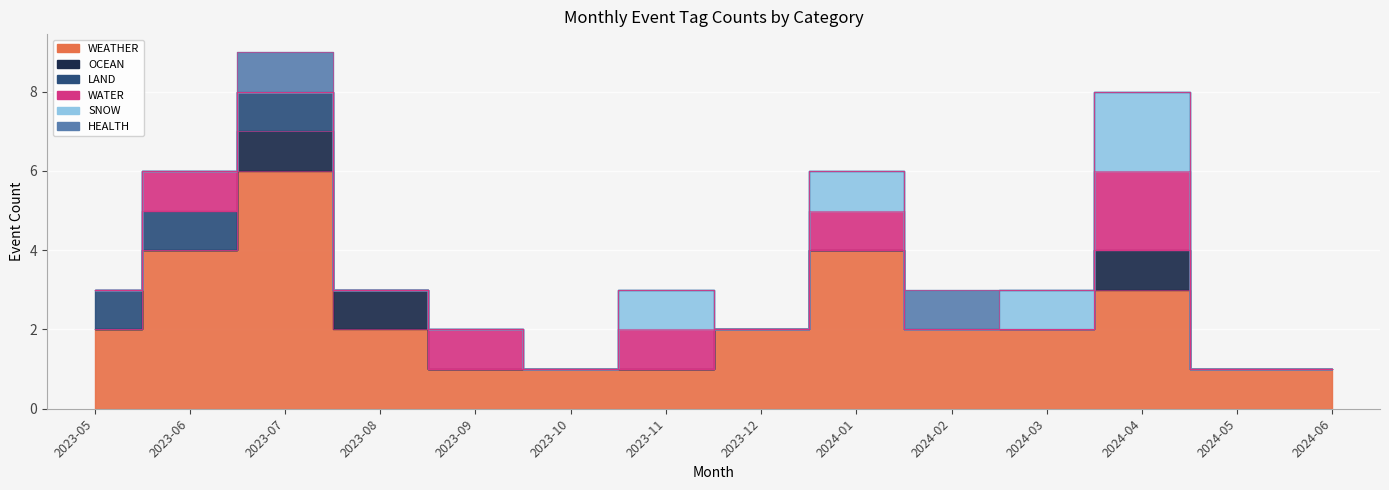

Reading left to right, what are all the values shown in this chart?

WEATHER: 2	4	6	2	1	1	1	2	4	2	2	3	1	1
OCEAN: 0	0	1	1	0	0	0	0	0	0	0	1	0	0
LAND: 1	1	1	0	0	0	0	0	0	0	0	0	0	0
WATER: 0	1	0	0	1	0	1	0	1	0	0	2	0	0
SNOW: 0	0	0	0	0	0	1	0	1	0	1	2	0	0
HEALTH: 0	0	1	0	0	0	0	0	0	1	0	0	0	0